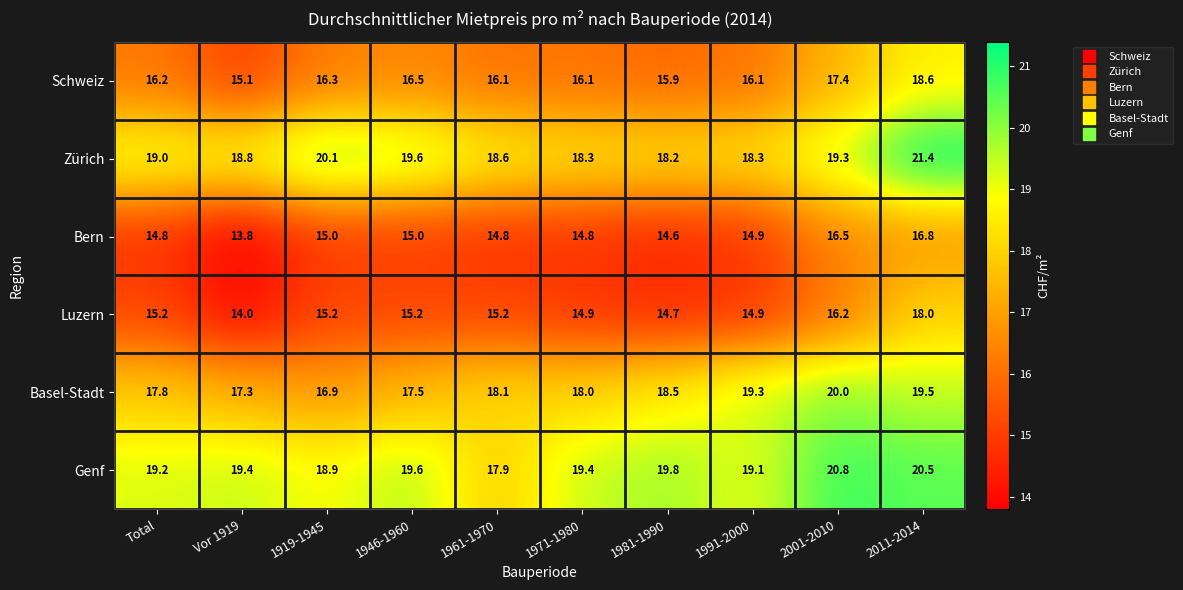

At how many categories does at least one series exceed 17?

10